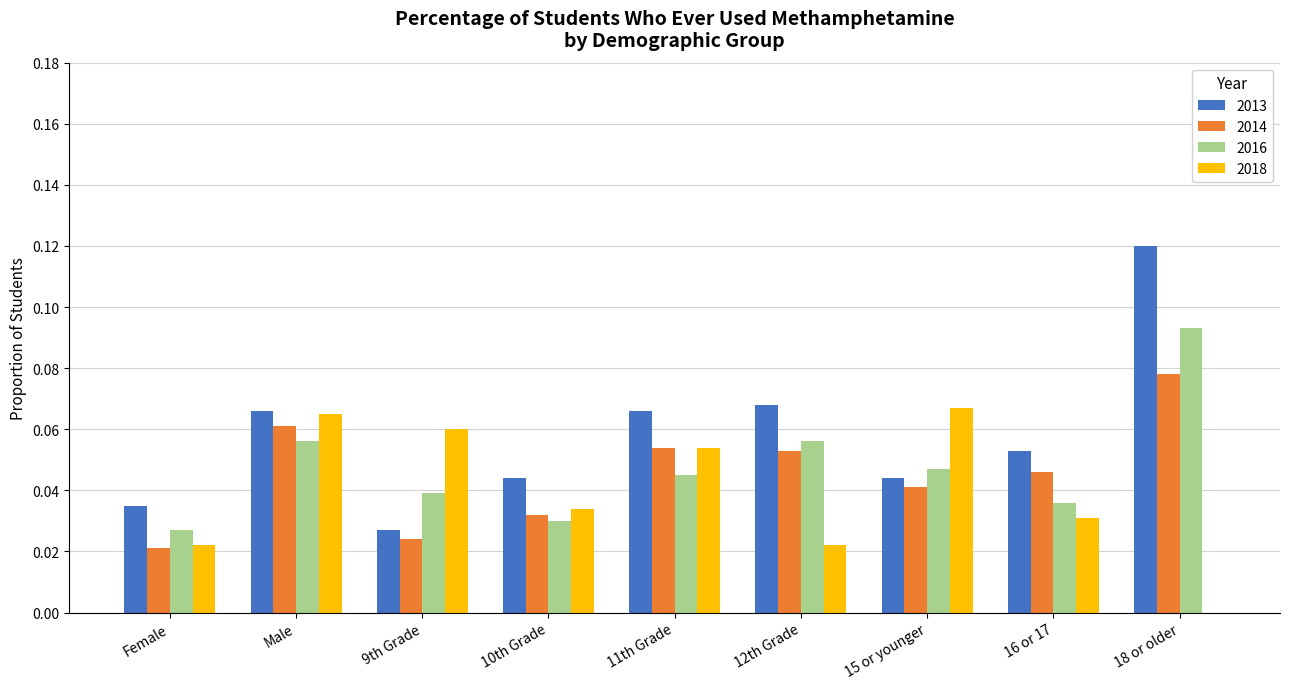

What is the sum of all 2018 values?

0.4